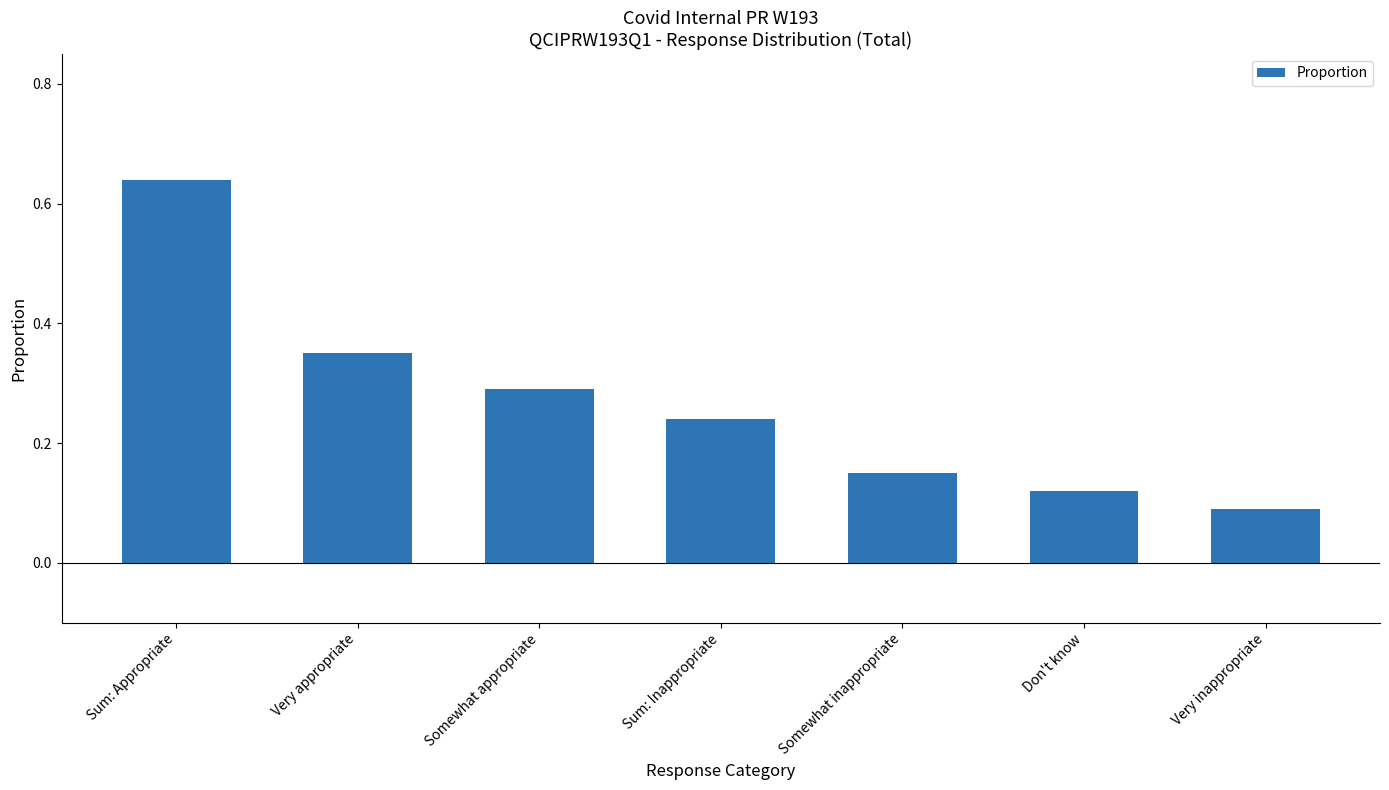

True or false: the data shows 0.3 at Somewhat inappropriate.

False